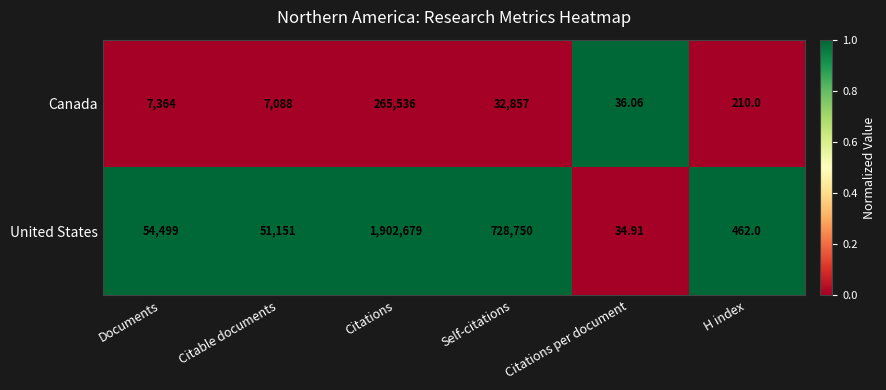

Which series has the widest spread of values?

United States